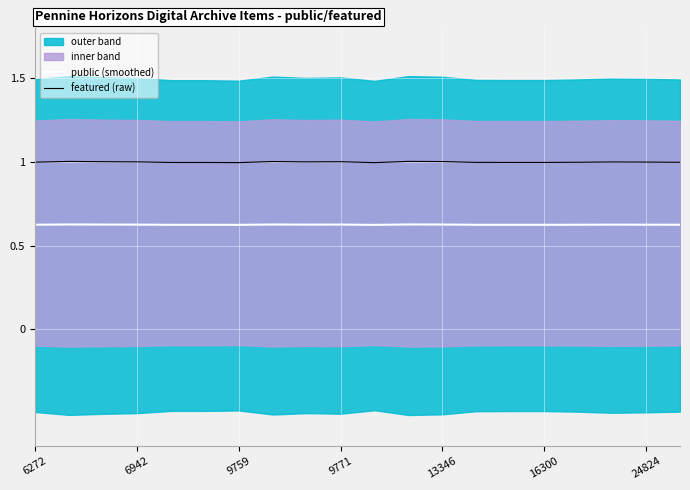

In featured (raw), how many points are higher than both neighbors (excluding endpoints)?

5